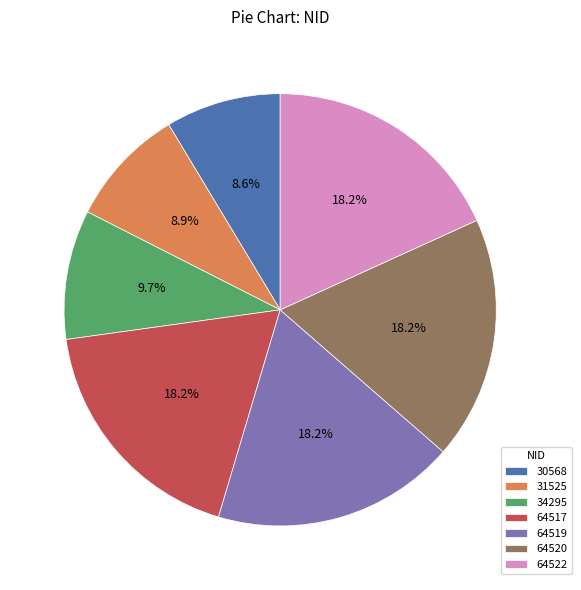

How many slices are in this pie chart?

7